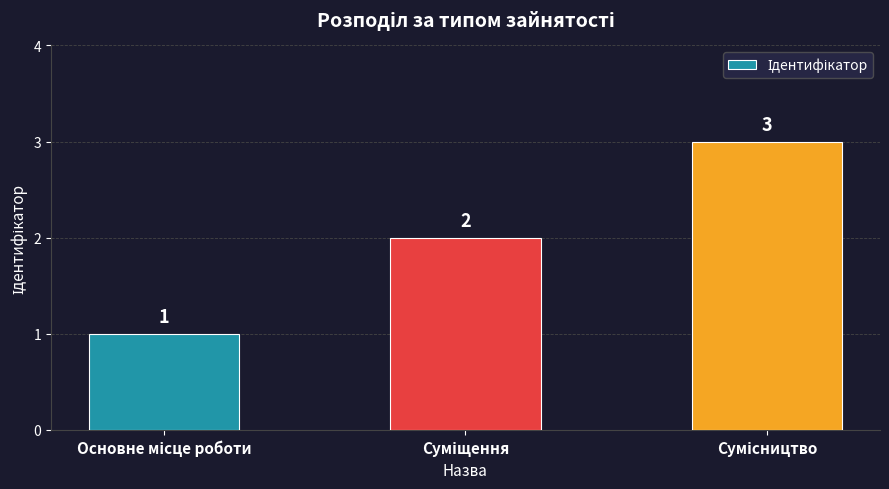

Count the values in the range 1 to 3.

3